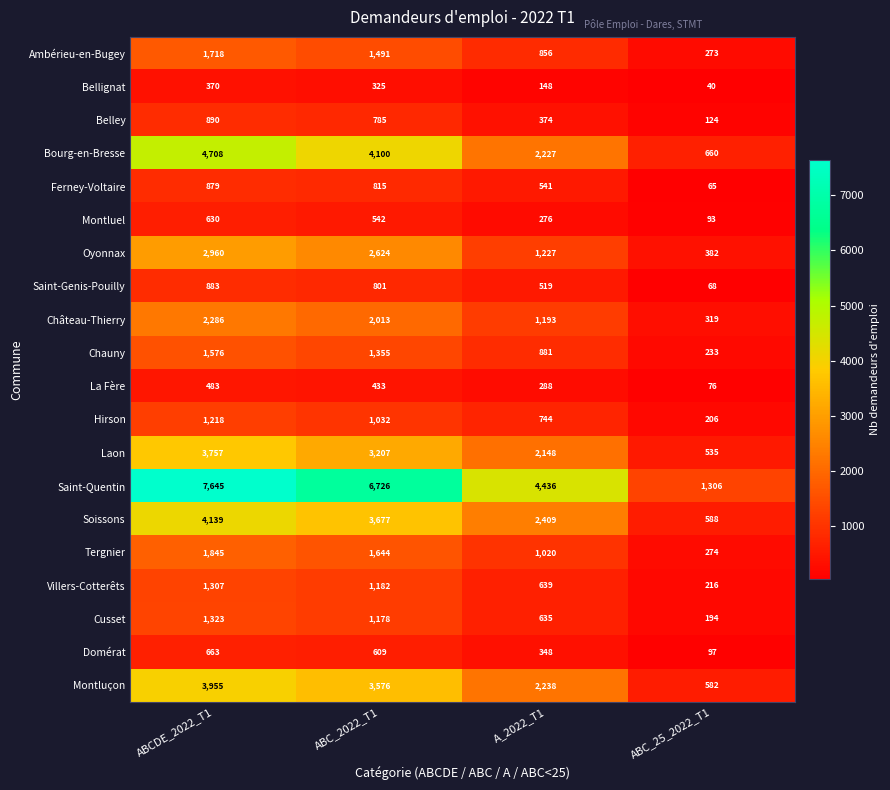

Count the Ambérieu-en-Bugey values in the range 856 to 1718.

3